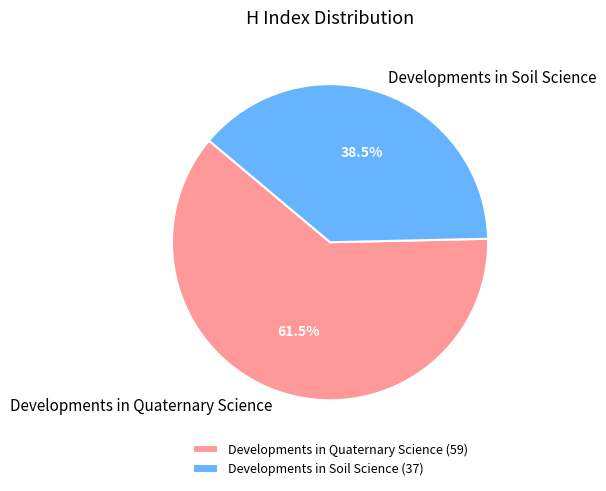

Count the number of slices in the pie.

2